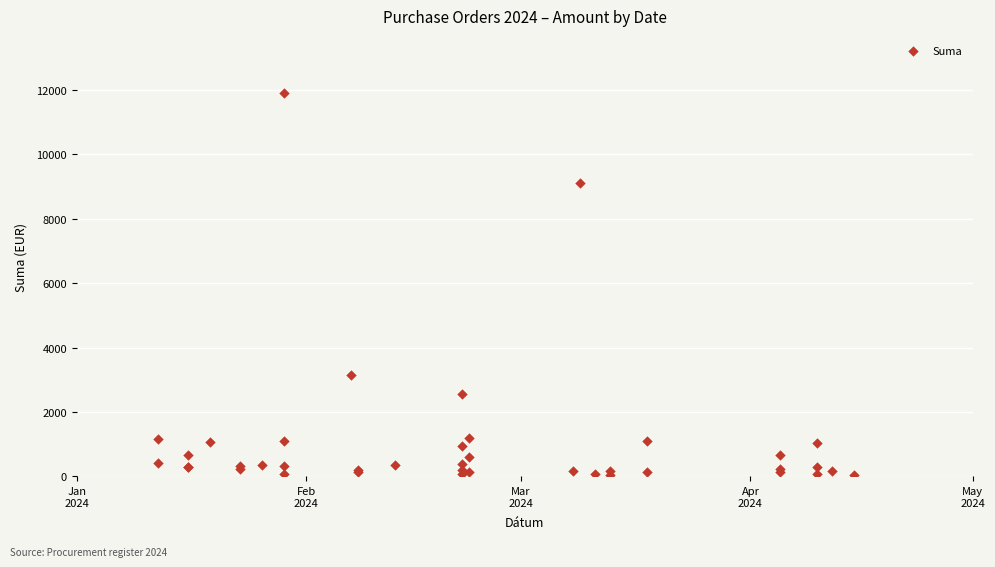

What Y value in the scatter plot is closest to 5971?

3133.7